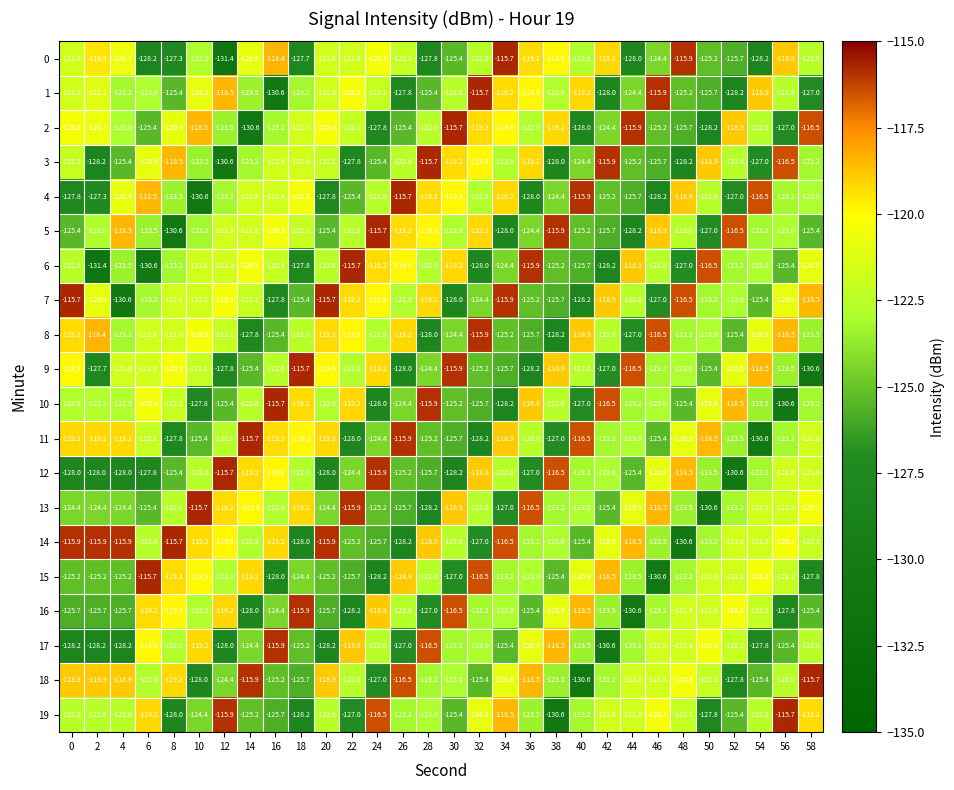

At which label is 5 closest to -123?

56